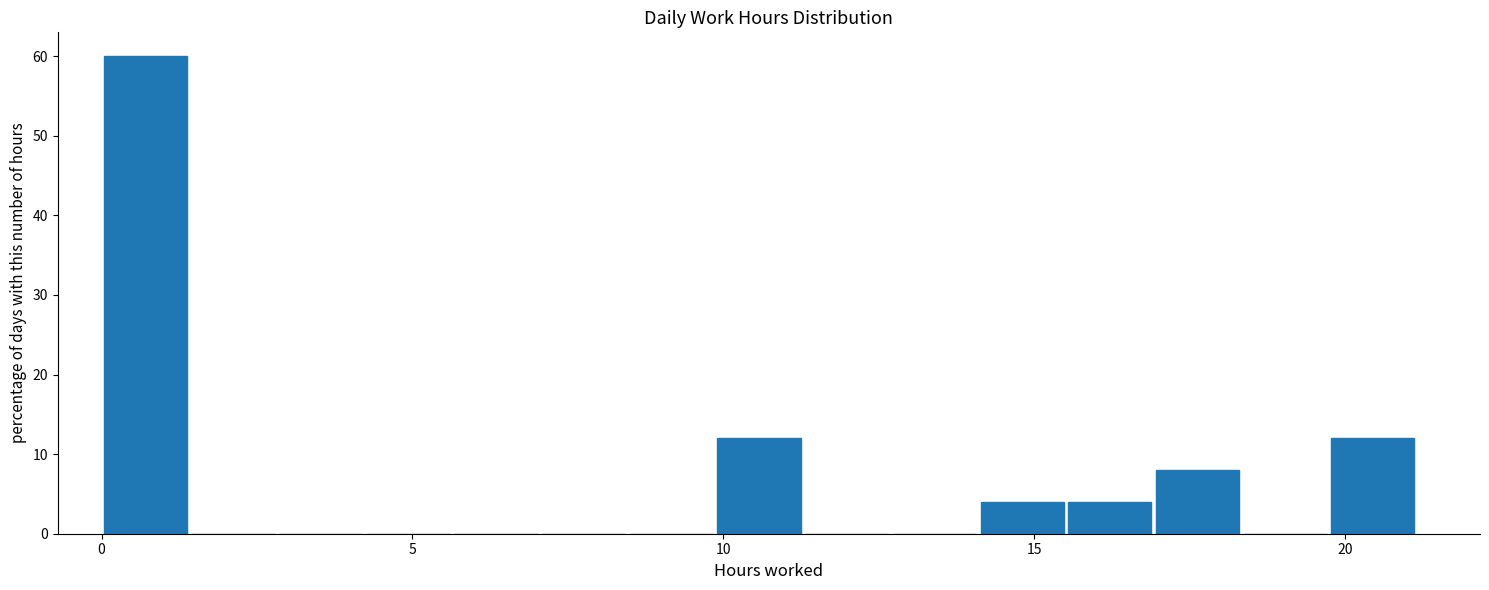

Around what value on the x-axis is the tallest bar? Give the approximate position of its centre, as read against the axis.

0.5